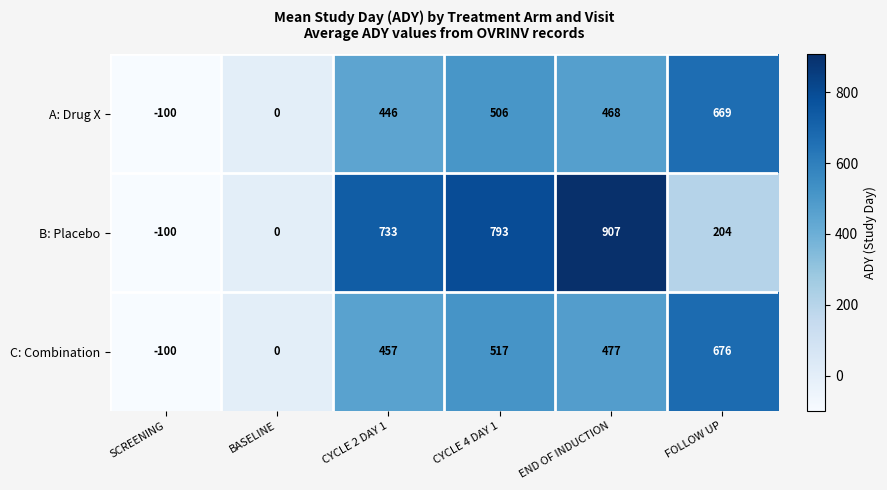

Which series has the largest range (max minus min)?

B: Placebo